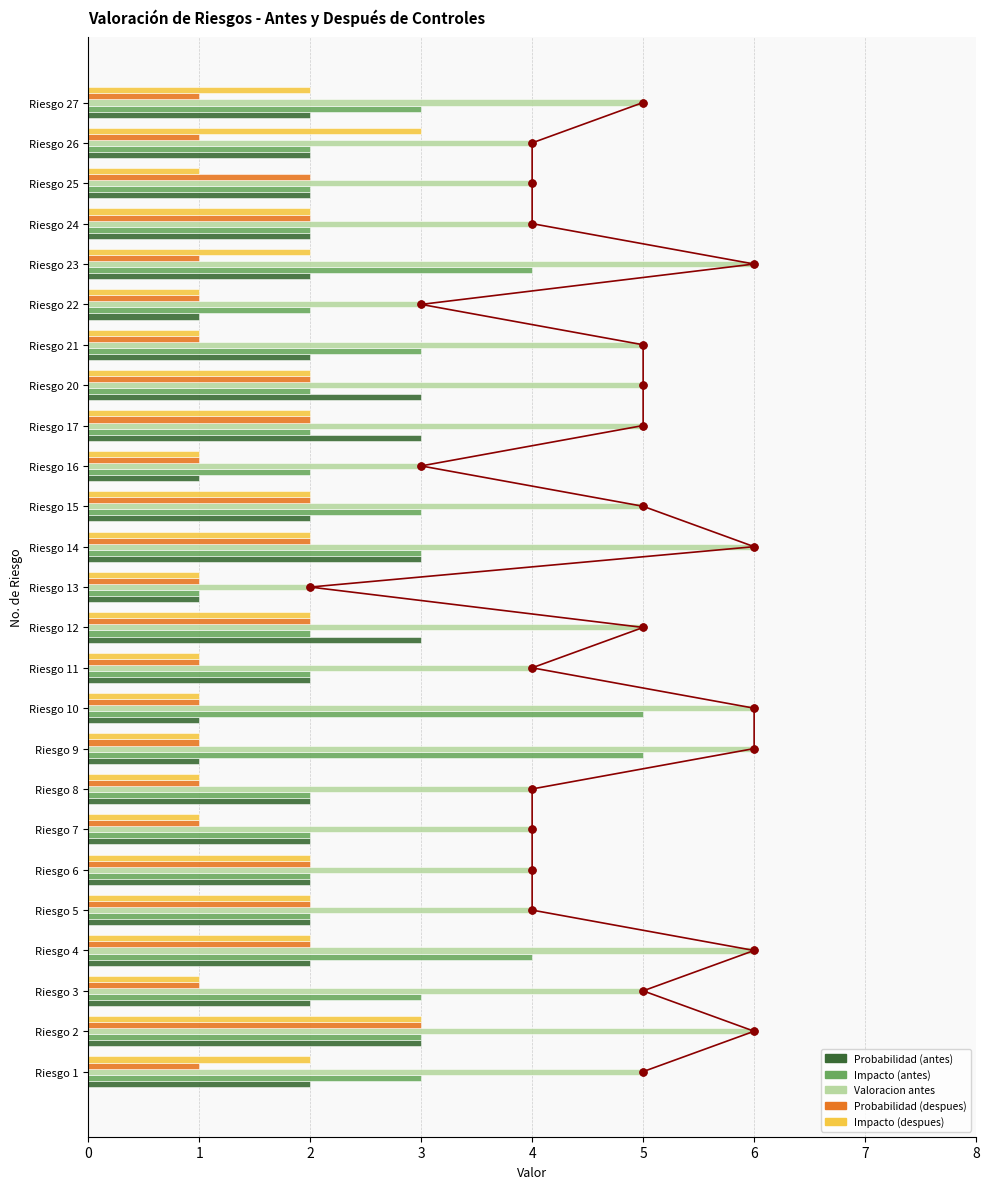

At how many categories does at least one series exceed 0?

25